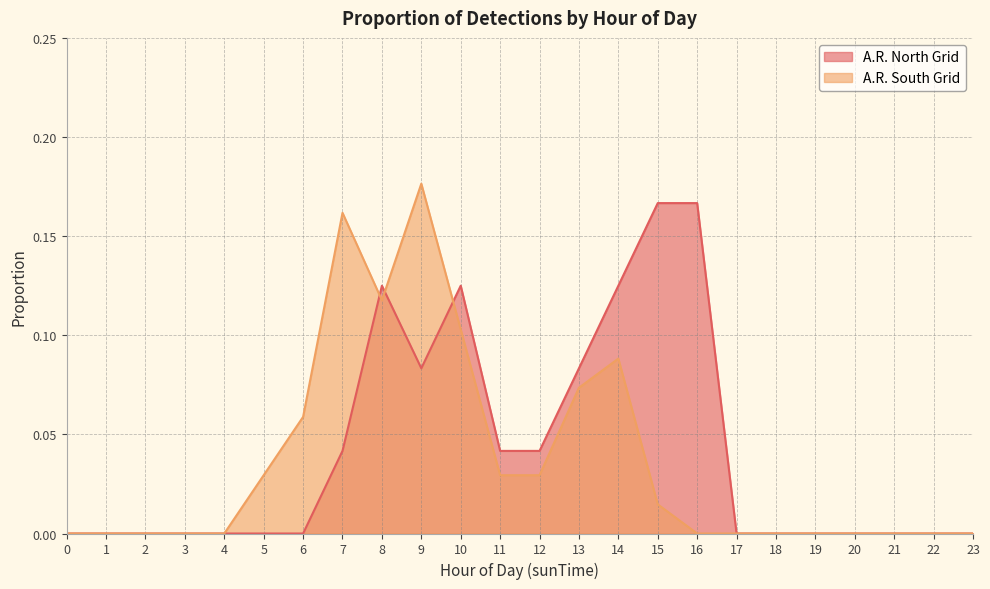

Where is the first local maximum for A.R. South Grid?

7